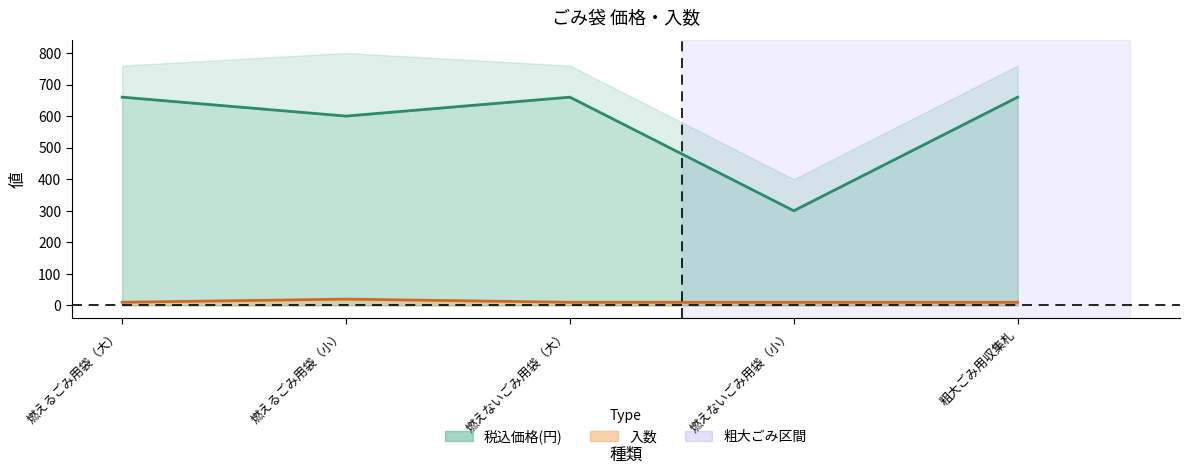

What is the label of the 4th point from the left?

燃えないごみ用袋（小）